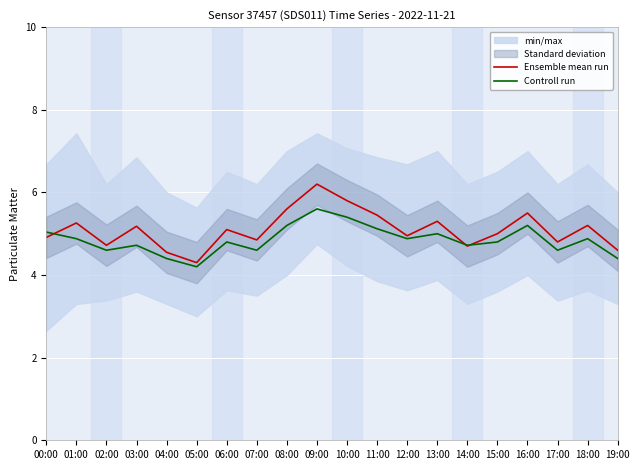

List the labels in order of Controll run value, largest first.

09:00, 10:00, 08:00, 16:00, 11:00, 00:00, 13:00, 01:00, 12:00, 18:00, 06:00, 15:00, 03:00, 14:00, 02:00, 07:00, 17:00, 04:00, 19:00, 05:00